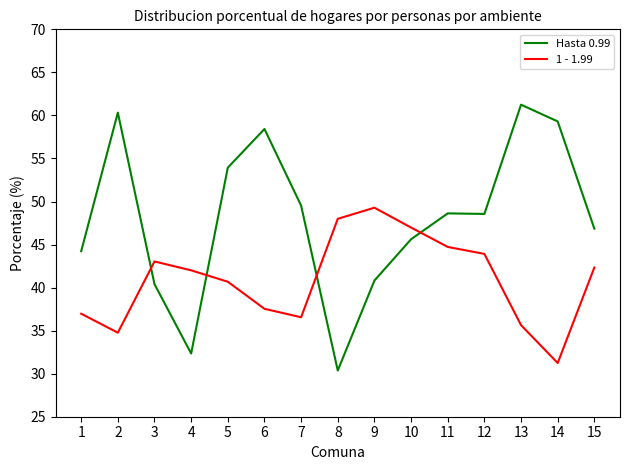

Reading left to right, list all the values displayed in this chart.

Hasta 0.99: 44.2	60.3	40.4	32.3	53.9	58.4	49.5	30.4	40.8	45.6	48.6	48.6	61.2	59.3	46.8
1 - 1.99: 37.0	34.8	43.0	42.0	40.7	37.5	36.6	48.0	49.3	47.0	44.7	43.9	35.6	31.2	42.3